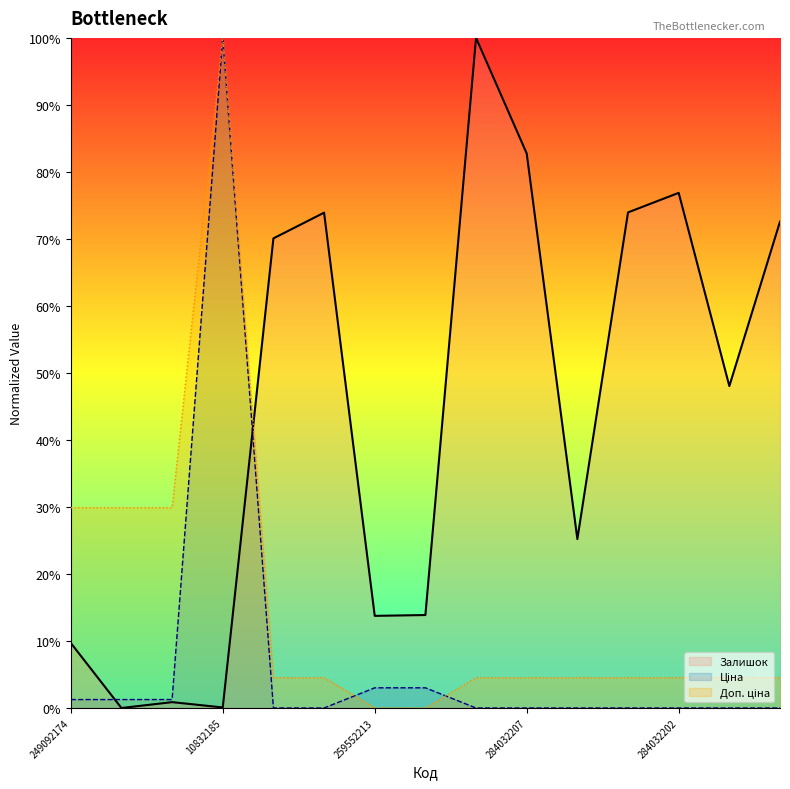

Is the value of Ціна at 284032208 greater than the value of Доп. ціна at 284032208?

No